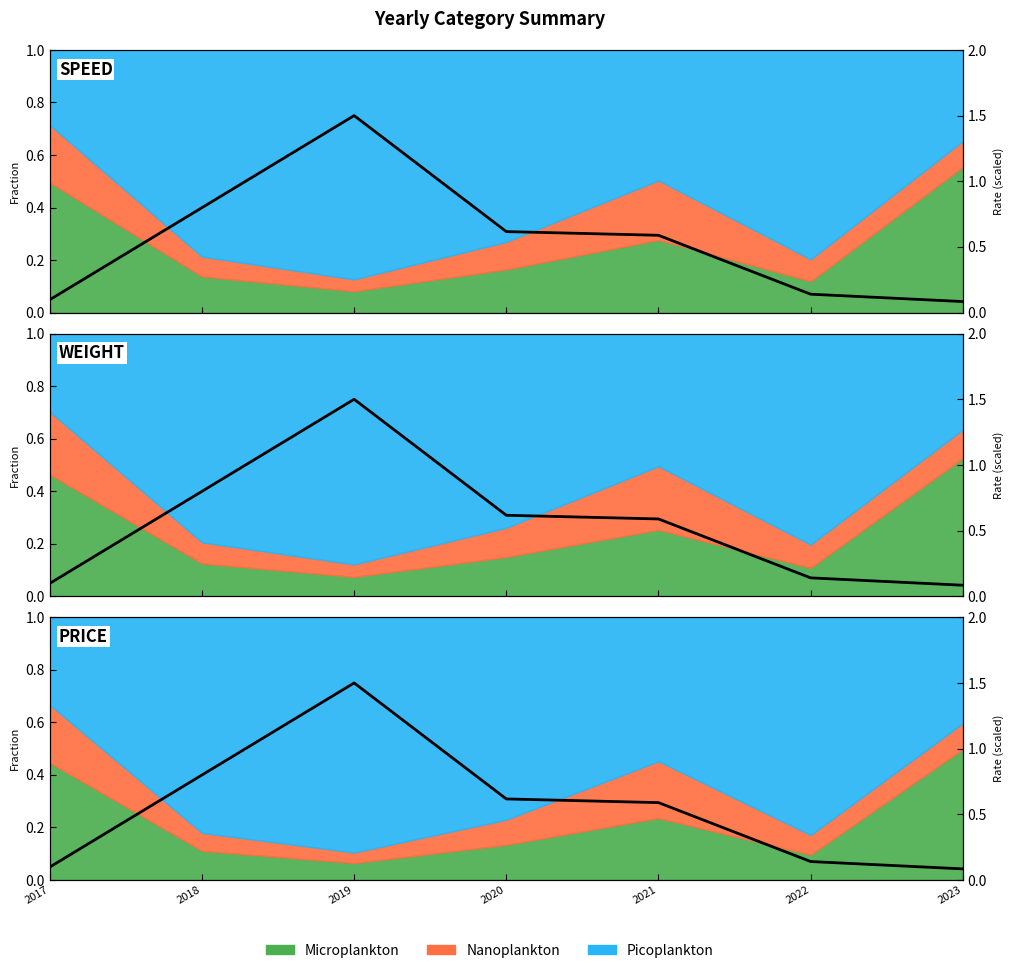

List the labels in order of value, smallest first.

2023, 2017, 2022, 2021, 2020, 2018, 2019